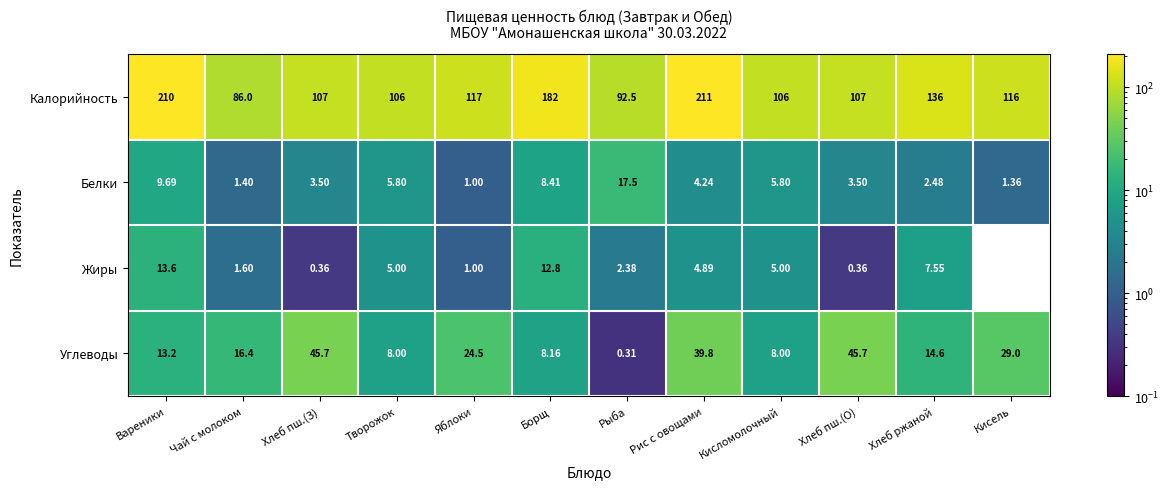

Rank the series by their maximum value, from highest to lowest.

Калорийность, Углеводы, Белки, Жиры